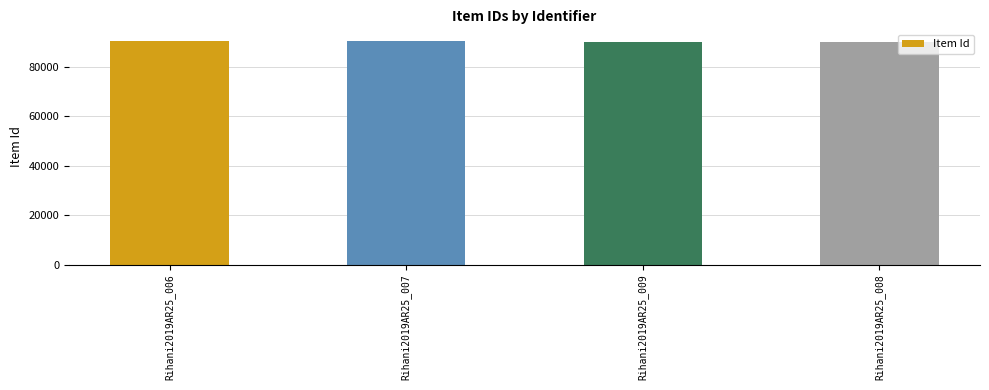

What is the minimum value shown in the chart?

90194